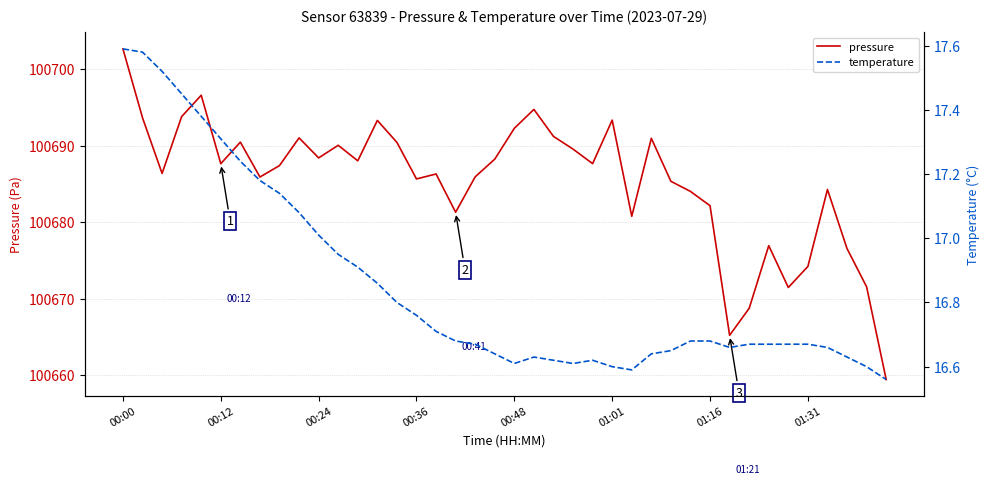

Does the chart display data point markers on the line(s)?

No